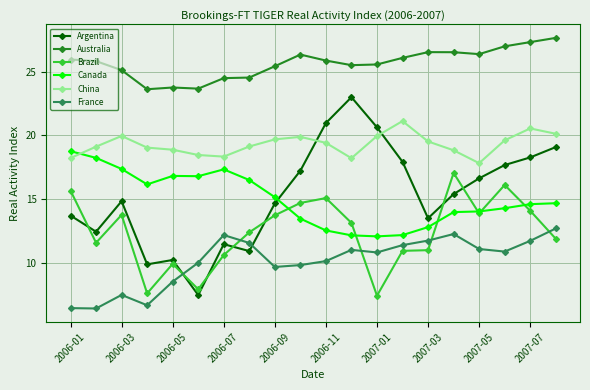

Which series has the largest total across all categories?

Australia